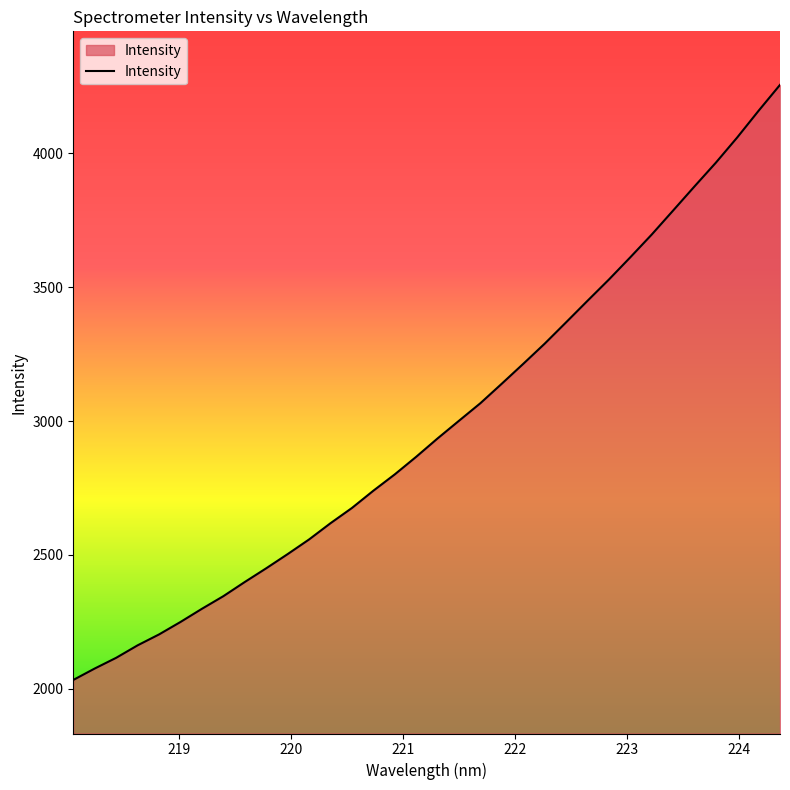

What is the difference between the maximum and minimum values?

2222.6